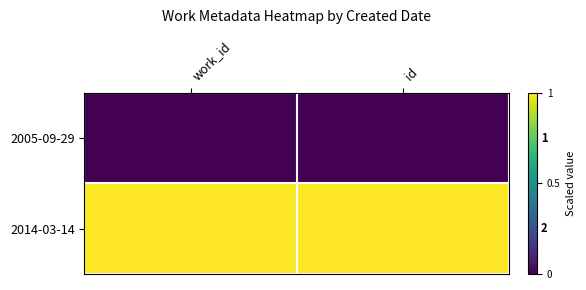

Rank the series at work_id from lowest to highest value.

2005-09-29, 2014-03-14